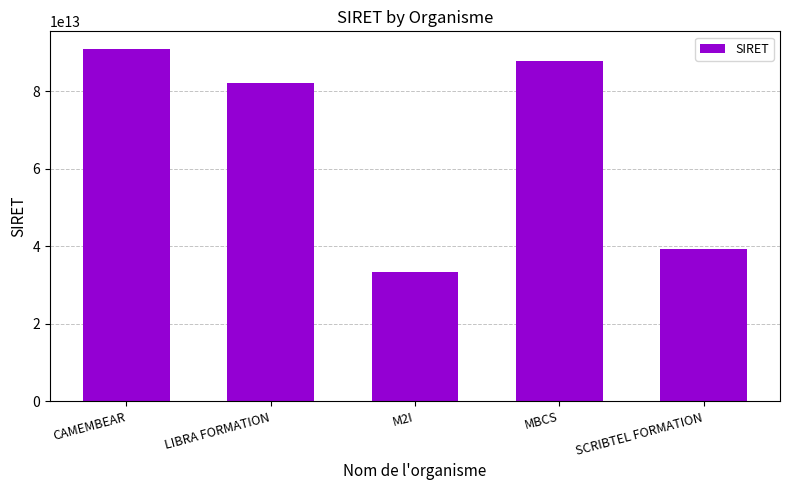

What is the label of the 5th bar from the left?

SCRIBTEL FORMATION